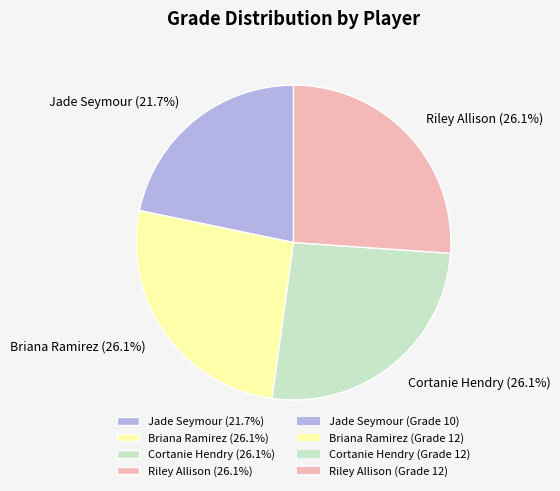

Does Jade Seymour represent more than half of the total?

No